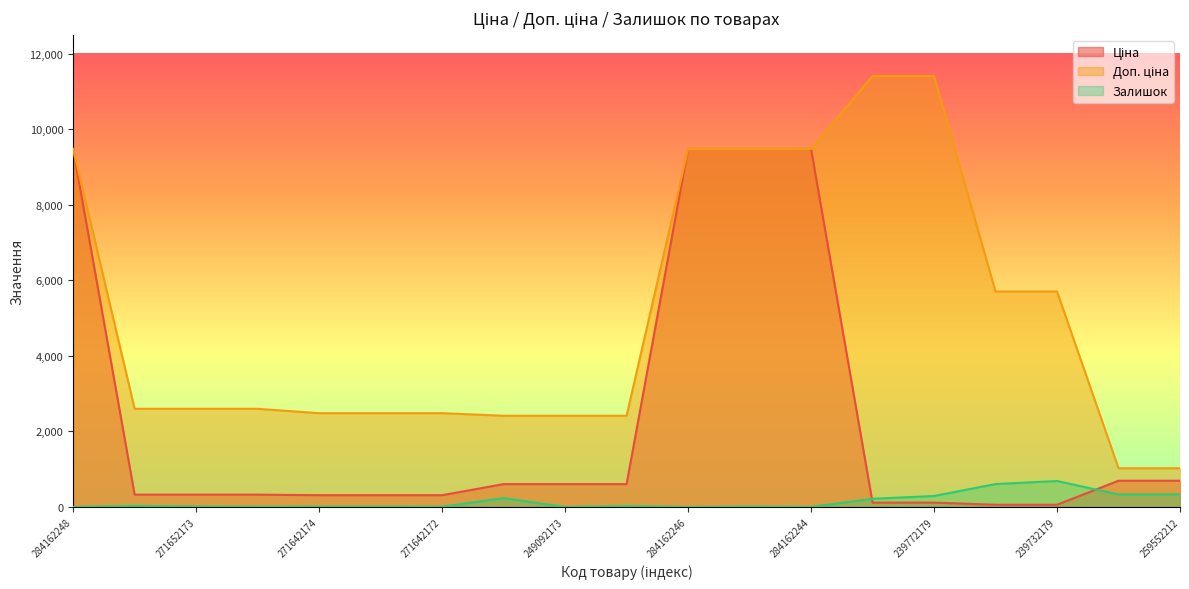

Rank the series at 271652174 from lowest to highest value.

Залишок, Ціна, Доп. ціна